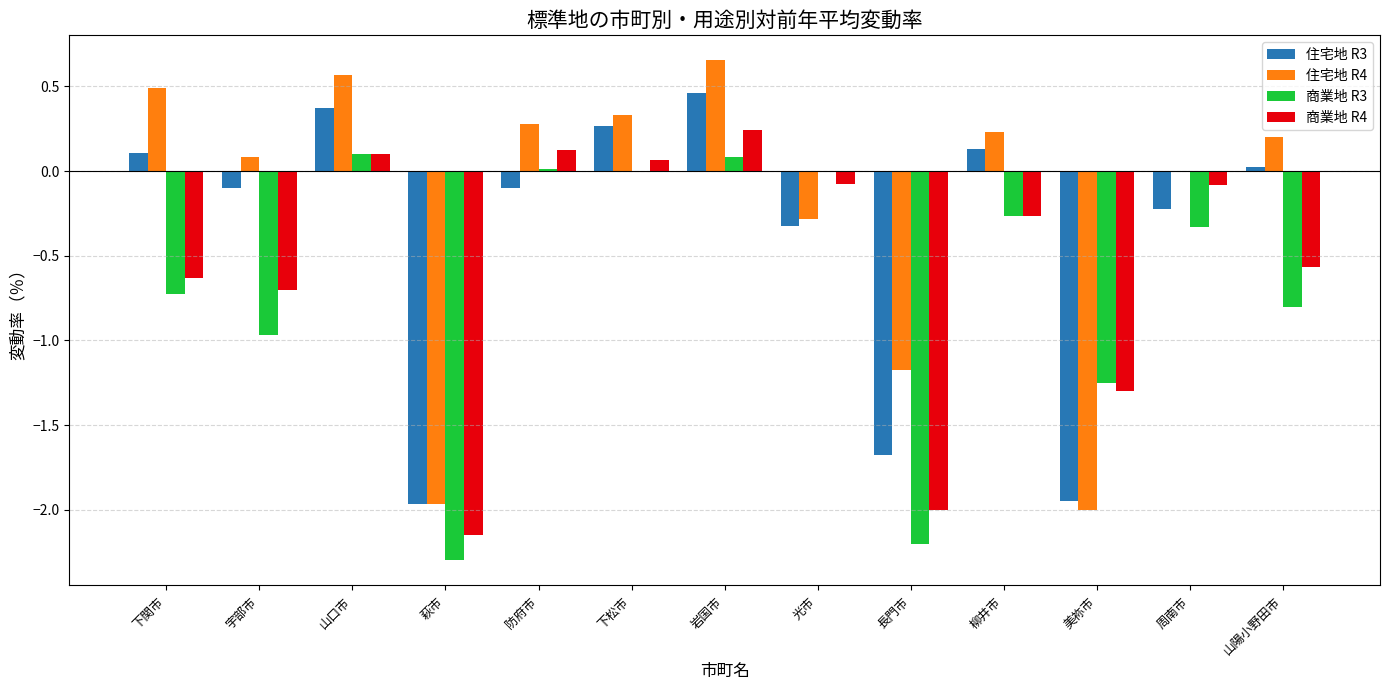

Does the chart contain stacked bars?

No